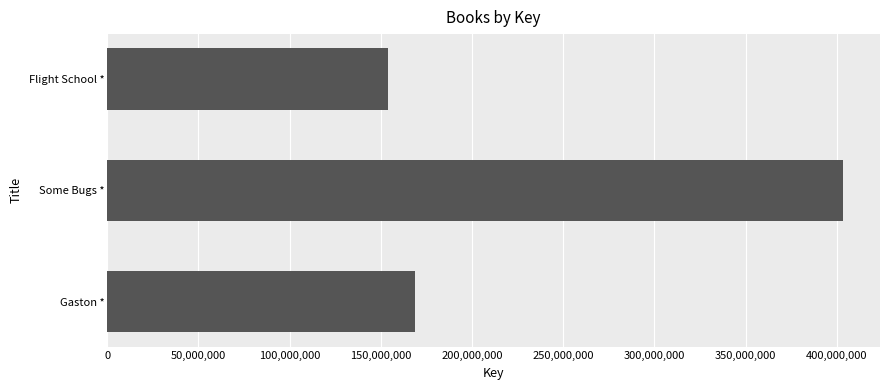

What is the change in value from Some Bugs * to Gaston *?

-234924207